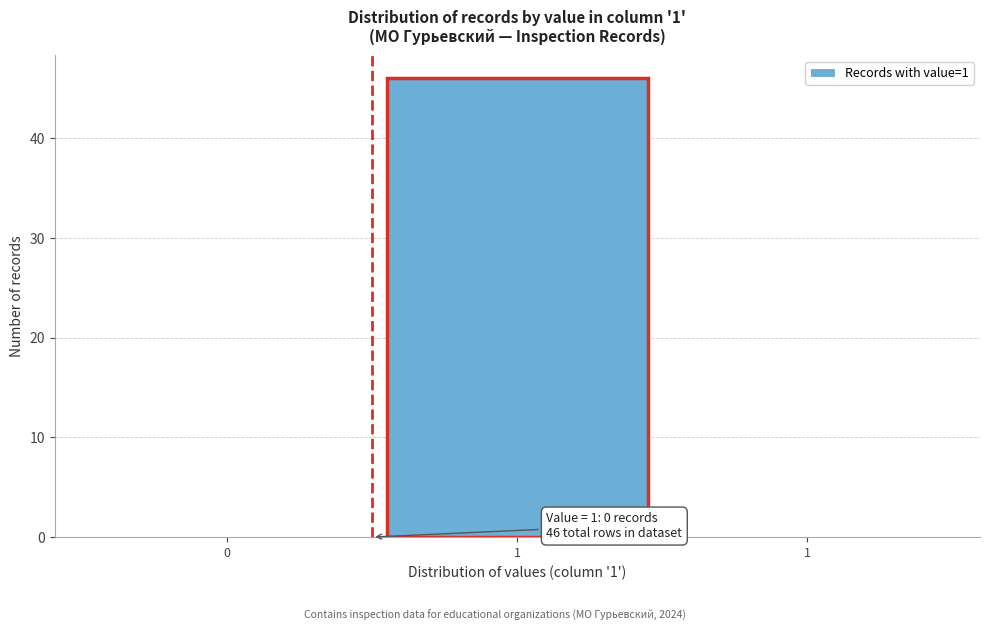

Are the bars horizontal?

No